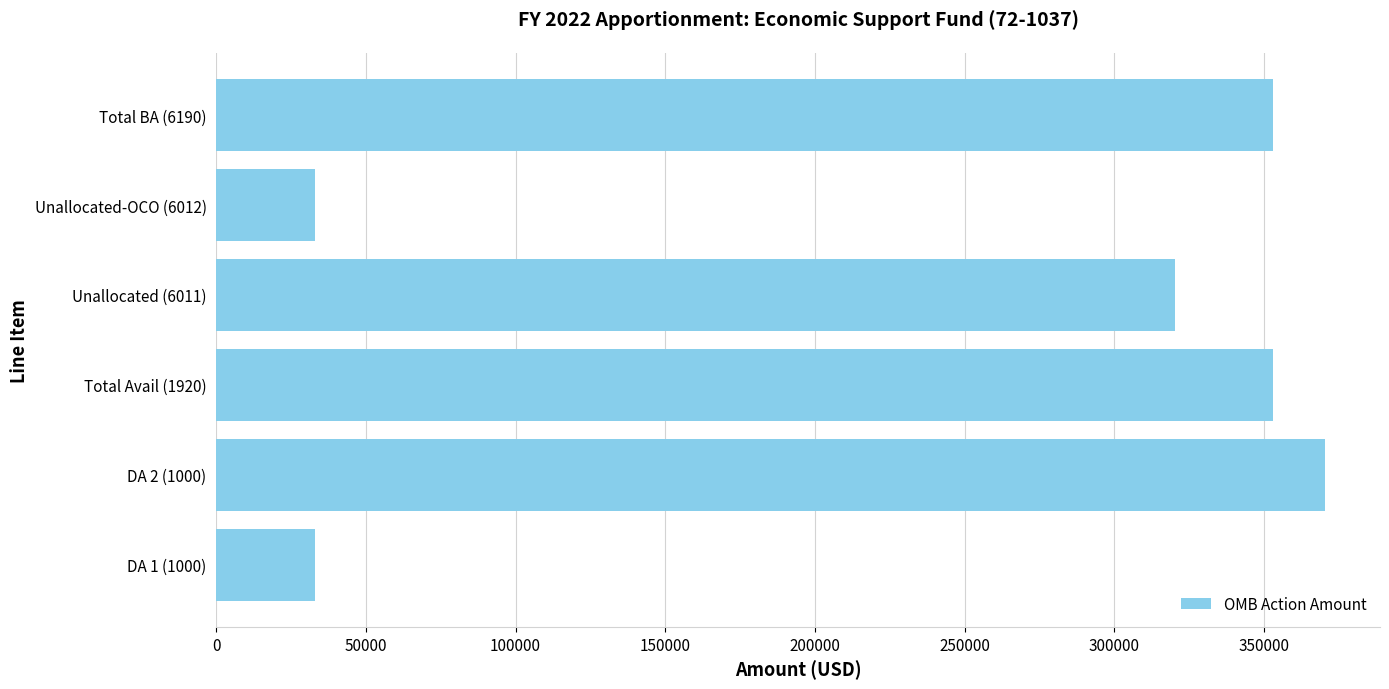

Reading bottom to top, extract all data points from this chart.

32861	370267	353128	320267	32861	353128